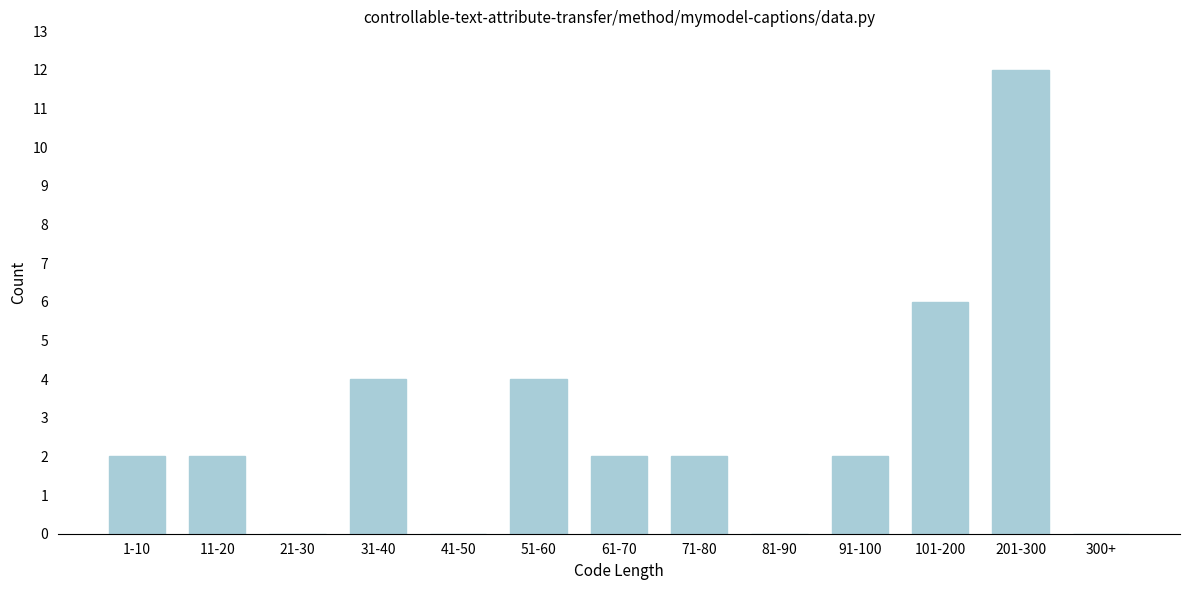

Reading right to left, transcribe all the data shown in this chart.

300+=0	201-300=12	101-200=6	91-100=2	81-90=0	71-80=2	61-70=2	51-60=4	41-50=0	31-40=4	21-30=0	11-20=2	1-10=2